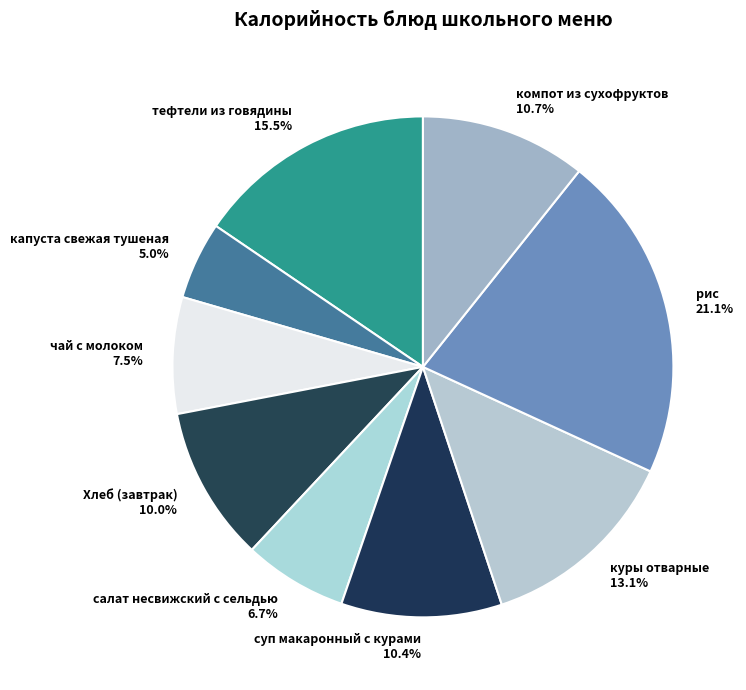

Approximately how many times larger is the value at компот из сухофруктов compared to капуста свежая тушеная?

2.1